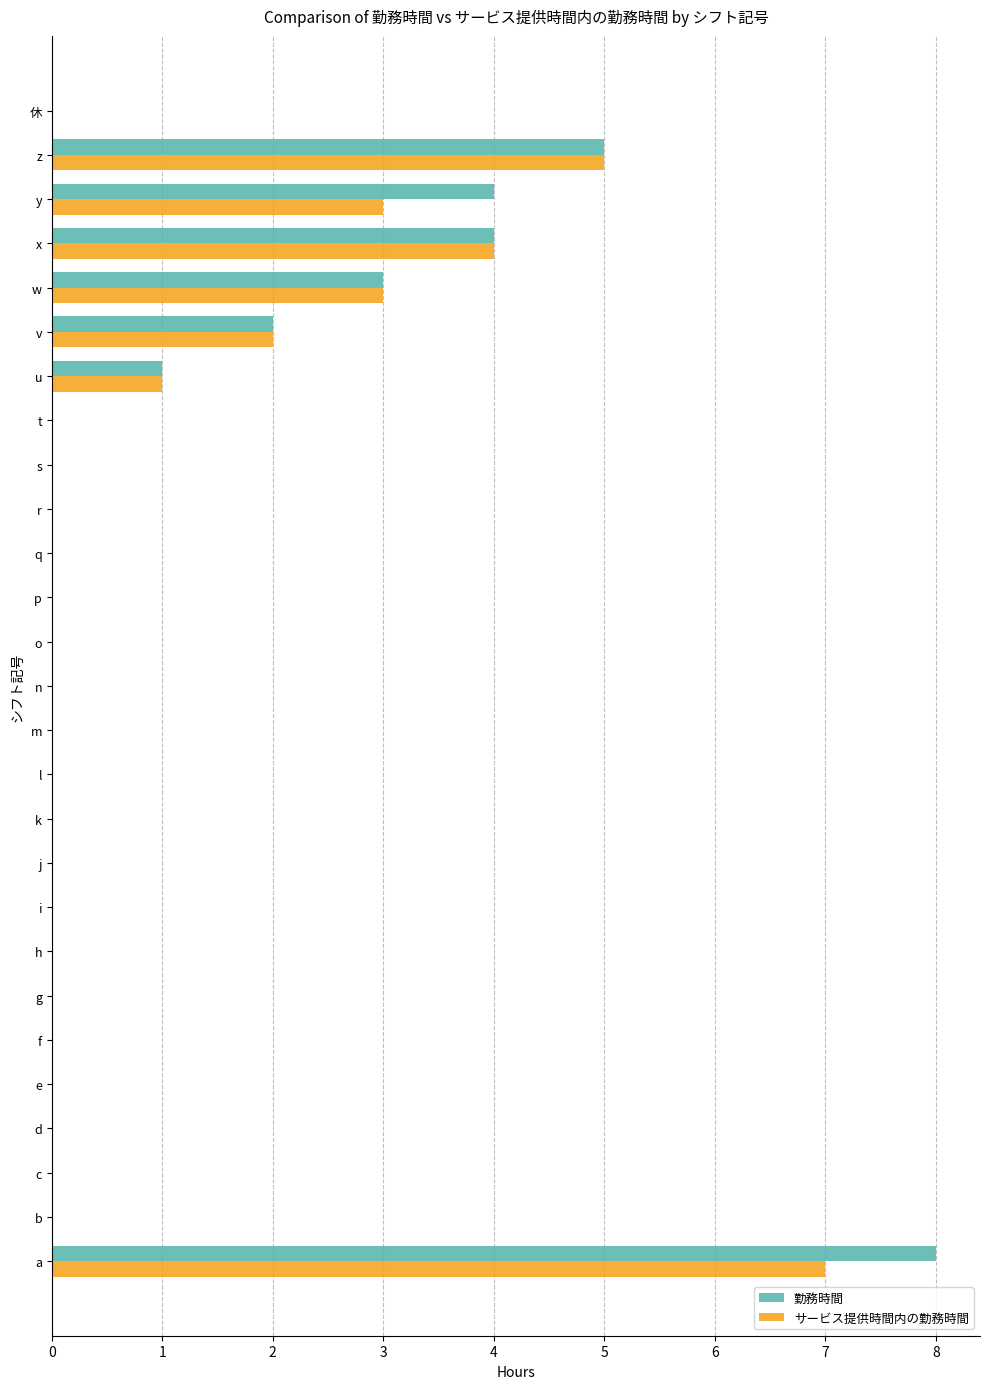

What is the average value of the サービス提供時間内の勤務時間 series?

1